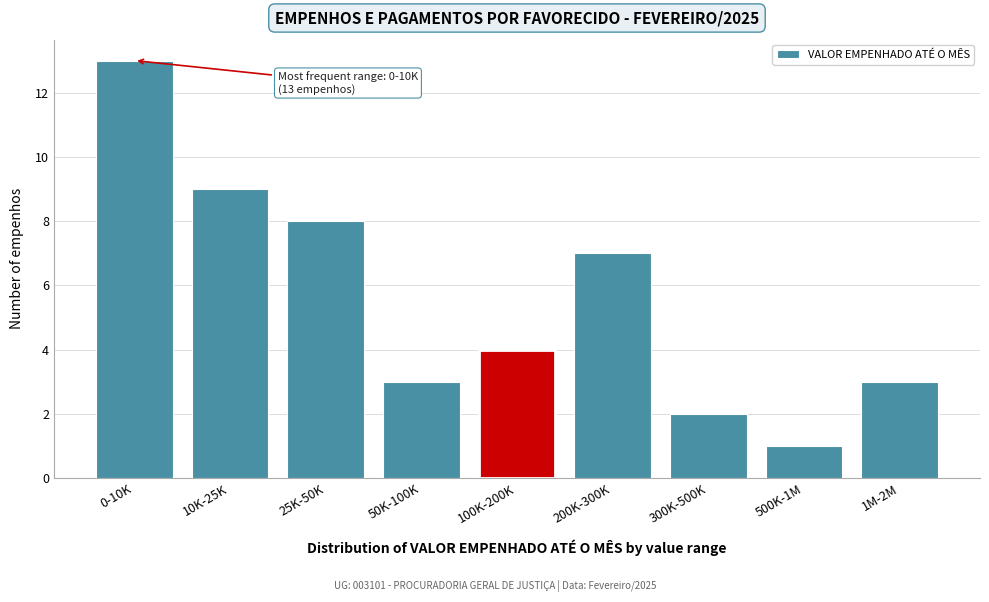

Reading left to right, what are all the values shown in this chart?

0-10K=13	10K-25K=9	25K-50K=8	50K-100K=3	100K-200K=4	200K-300K=7	300K-500K=2	500K-1M=1	1M-2M=3